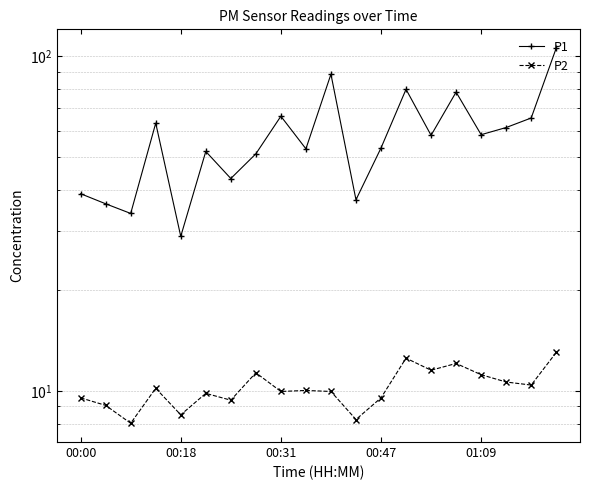

What is the average value of the P2 series?

10.3